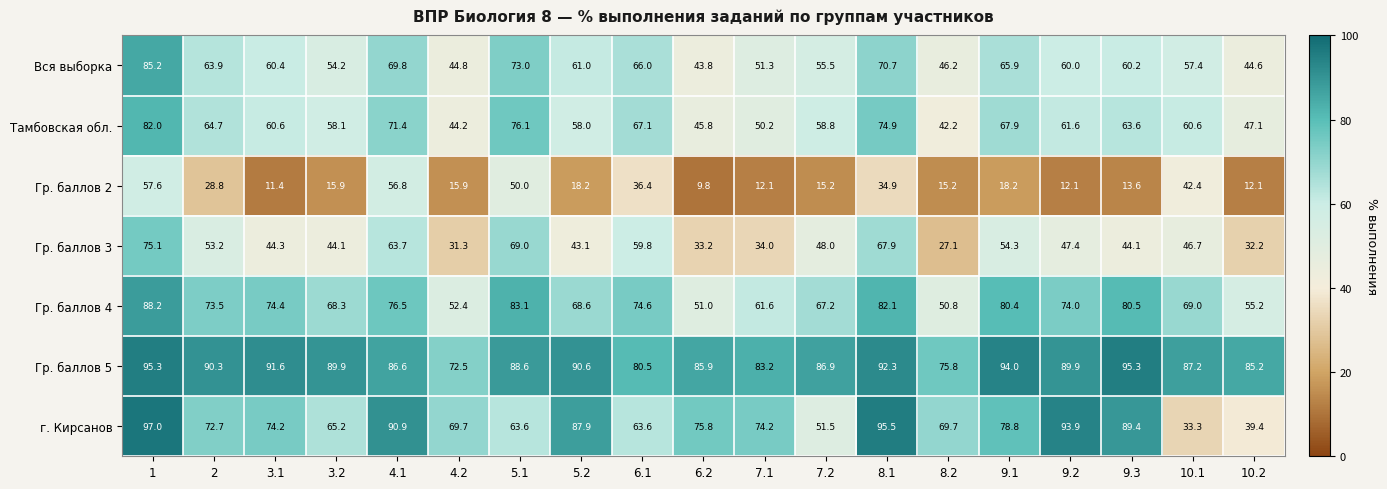

List the labels in order of Вся выборка value, smallest first.

6.2, 10.2, 4.2, 8.2, 7.1, 3.2, 7.2, 10.1, 9.2, 9.3, 3.1, 5.2, 2, 9.1, 6.1, 4.1, 8.1, 5.1, 1